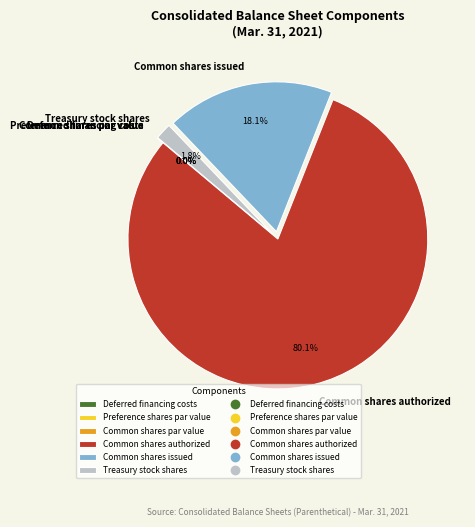

Does any single category account for the majority?

Yes